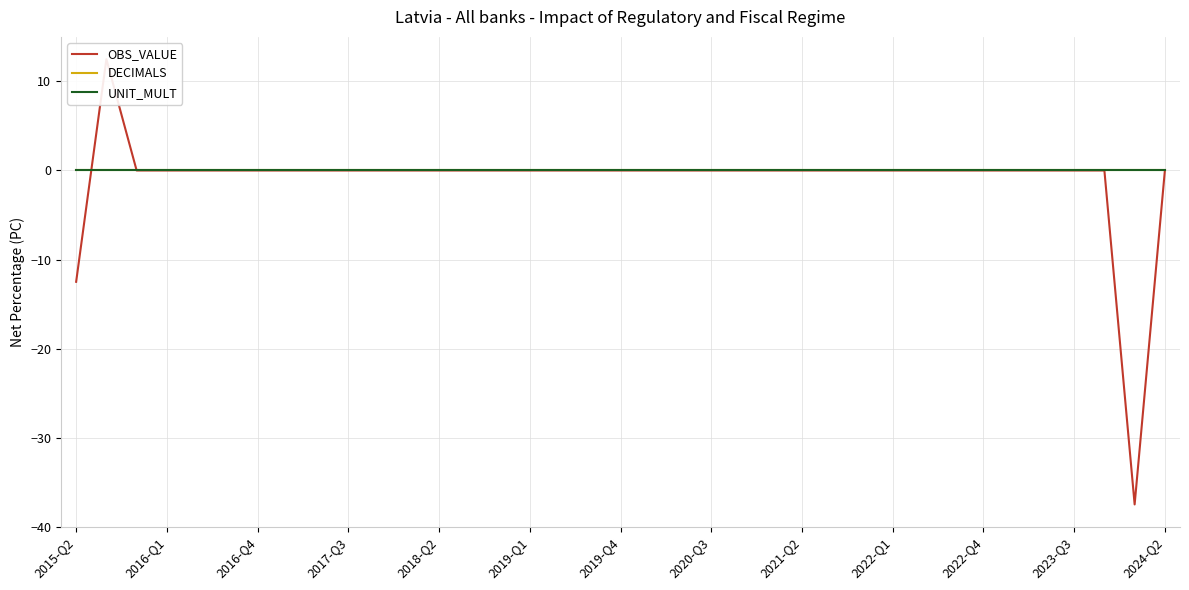

Which series has the largest total across all categories?

DECIMALS